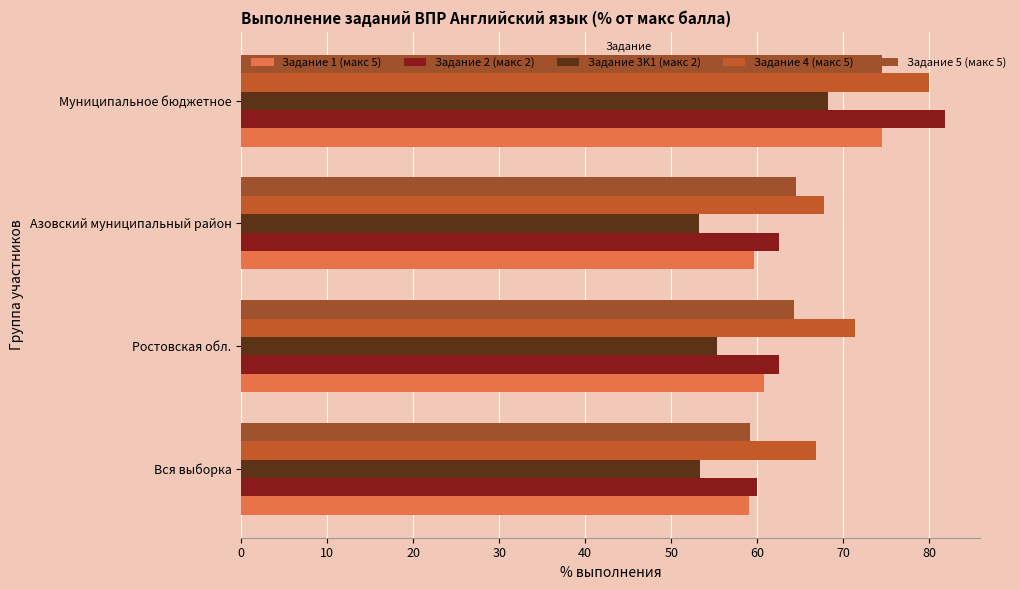

Which series has the largest total across all categories?

Задание 4 (макс 5)